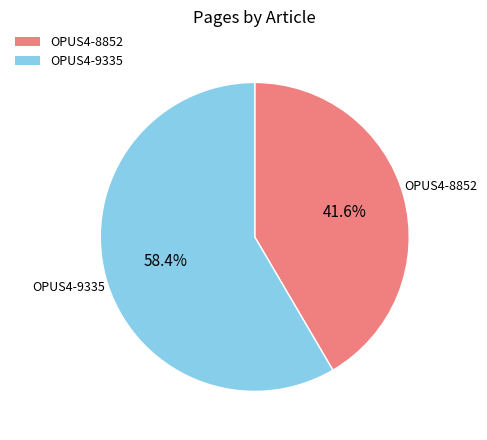

What is the ratio of the value at OPUS4-9335 to the value at OPUS4-8852?

1.4